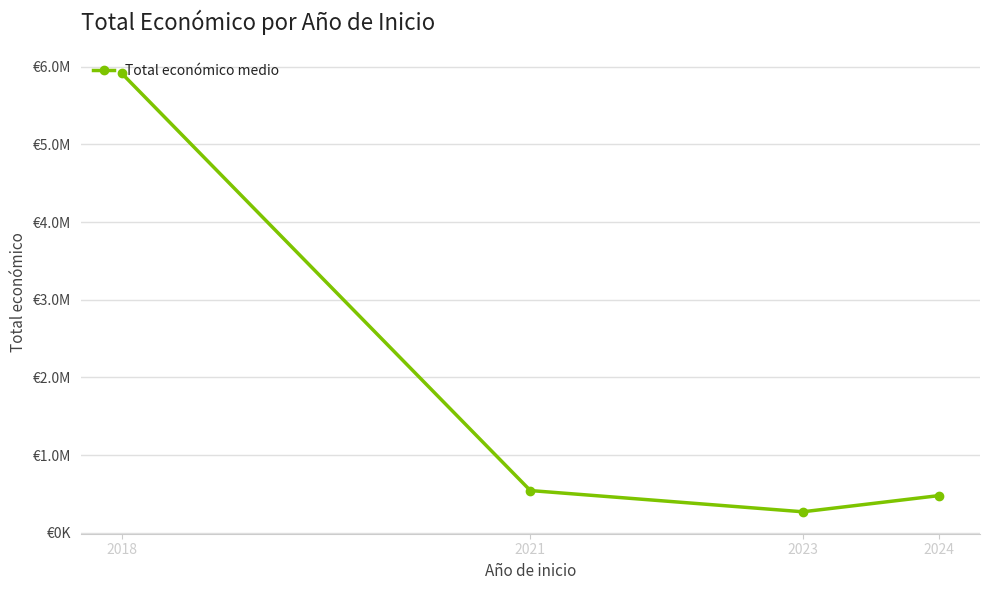

How many points are lower than both their immediate neighbors (excluding endpoints)?

1